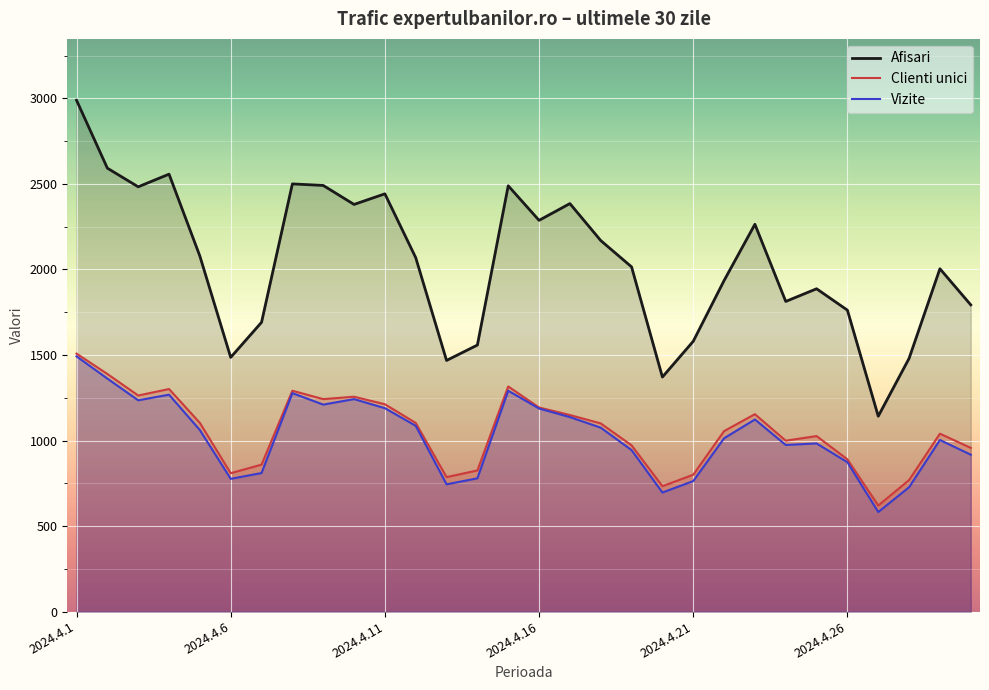

Rank the series by their maximum value, from lowest to highest.

Vizite, Clienti unici, Afisari